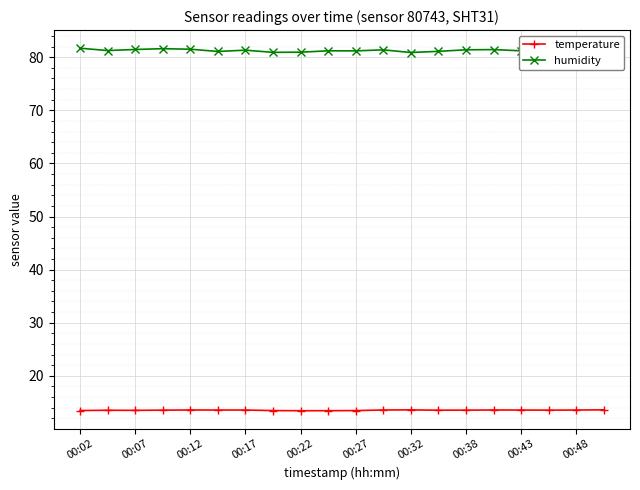

At how many categories does at least one series exceed 69?

20